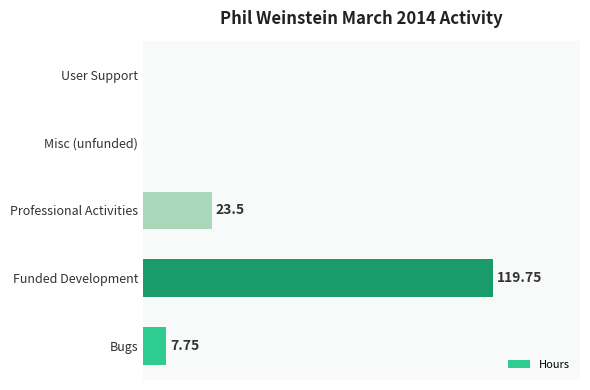

Between Misc (unfunded) and Funded Development, which is larger?

Funded Development